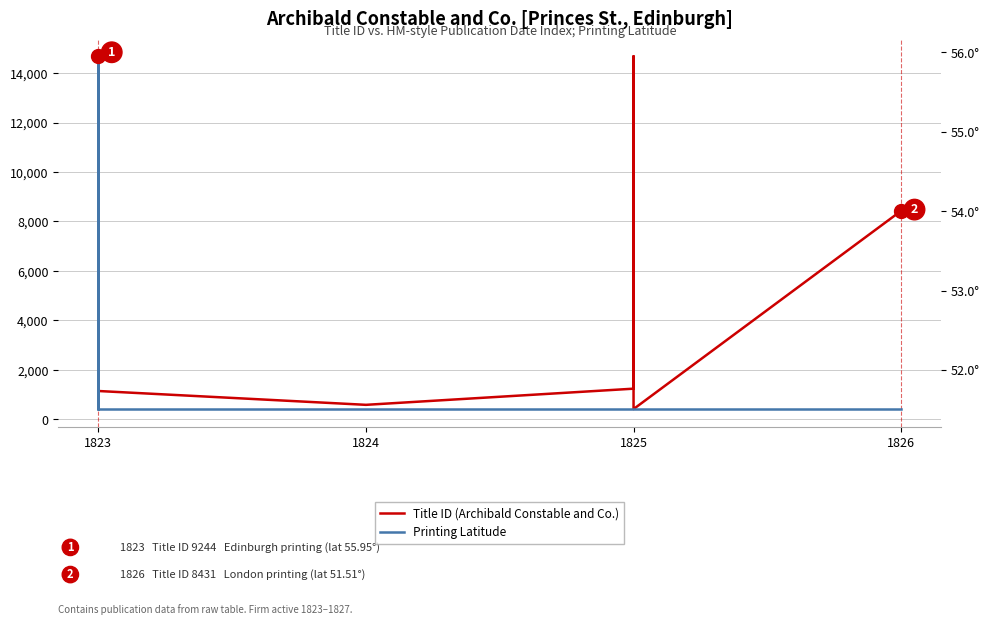

Which series changed the most between 6 and 8?

Title ID (Archibald Constable and Co.)